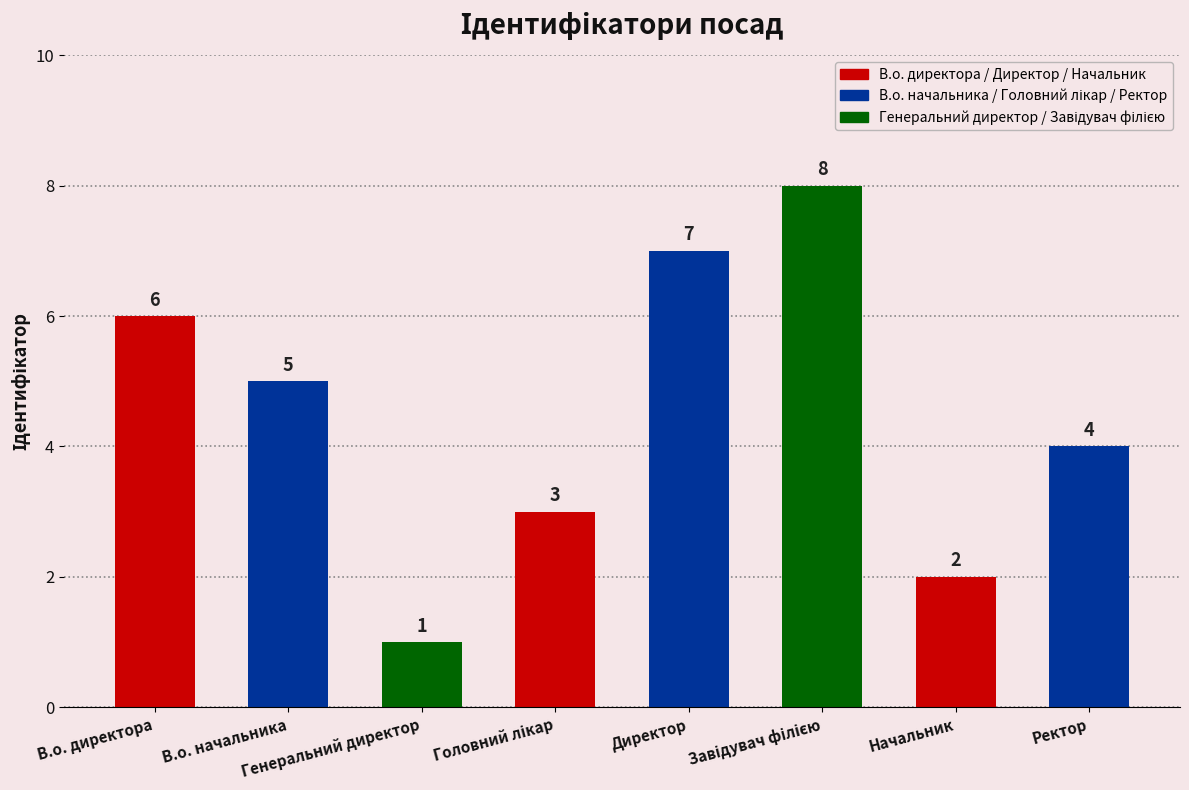

Read the value at Генеральний директор.

1